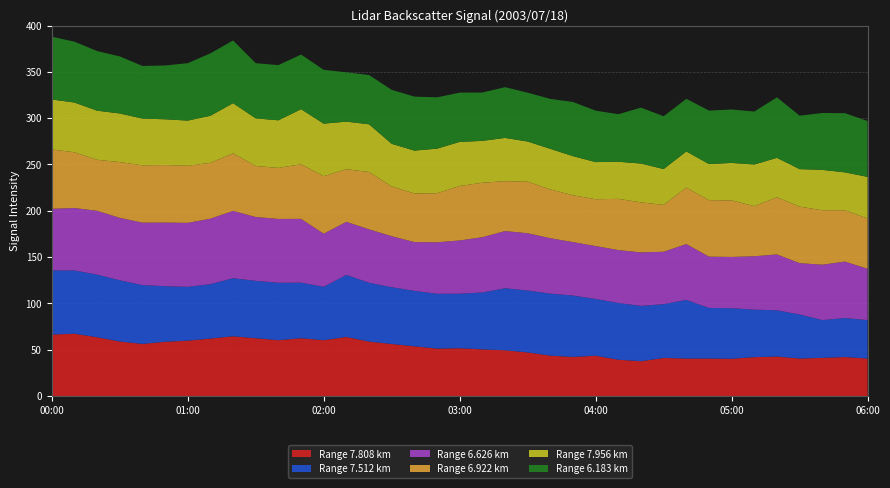

Reading left to right, transcribe all the data shown in this chart.

  7.808: 00:00=66.4	00:10=67.3	00:20=63.5	00:30=58.9	00:40=56.3	00:50=58.6	01:00=59.8	01:10=62.1	01:20=64.5	01:30=62.4	01:40=60.3	01:50=62.4	02:00=60.3	02:10=63.8	02:20=58.8	02:30=56.2	02:40=53.7	02:50=51.2	03:00=51.6	03:10=50.4	03:20=49.4	03:30=47.1	03:40=43.6	03:50=42.2	04:00=43.5	04:10=39.2	04:20=37.6	04:30=41.1	04:40=40.5	04:50=40.5	05:00=40.2	05:10=42.0	05:20=42.6	05:30=40.5	05:40=41.2	05:50=42.1	06:00=40.5
  7.512: 00:00=69.2	00:10=68.3	00:20=67.6	00:30=66.1	00:40=63.5	00:50=60.0	01:00=58.1	01:10=58.7	01:20=62.7	01:30=62.0	01:40=62.0	01:50=60.0	02:00=57.7	02:10=67.0	02:20=63.5	02:30=61.3	02:40=59.9	02:50=59.2	03:00=58.9	03:10=61.4	03:20=67.0	03:30=66.8	03:40=67.0	03:50=66.3	04:00=61.3	04:10=61.3	04:20=59.7	04:30=58.1	04:40=63.3	04:50=54.6	05:00=54.6	05:10=51.3	05:20=50.0	05:30=47.6	05:40=40.8	05:50=42.1	06:00=41.5
  6.626: 00:00=66.6	00:10=67.4	00:20=68.9	00:30=67.4	00:40=67.4	00:50=68.7	01:00=69.1	01:10=70.7	01:20=72.7	01:30=68.9	01:40=68.9	01:50=68.9	02:00=57.3	02:10=57.3	02:20=57.7	02:30=55.1	02:40=52.6	02:50=55.6	03:00=57.5	03:10=59.7	03:20=61.7	03:30=61.9	03:40=59.8	03:50=57.7	04:00=57.1	04:10=57.1	04:20=57.8	04:30=56.6	04:40=60.3	04:50=55.4	05:00=55.4	05:10=57.6	05:20=60.3	05:30=55.4	05:40=59.8	05:50=61.0	06:00=55.4
  6.922: 00:00=64.0	00:10=60.2	00:20=55.1	00:30=60.2	00:40=61.9	00:50=62.1	01:00=61.6	01:10=60.3	01:20=62.1	01:30=55.1	01:40=55.1	01:50=59.0	02:00=62.1	02:10=56.8	02:20=61.9	02:30=53.7	02:40=52.6	02:50=52.9	03:00=58.8	03:10=58.8	03:20=53.9	03:30=55.6	03:40=52.7	03:50=50.6	04:00=50.6	04:10=55.3	04:20=54.0	04:30=50.6	04:40=61.0	04:50=61.0	05:00=61.0	05:10=54.2	05:20=61.7	05:30=61.0	05:40=58.8	05:50=55.4	06:00=54.3
  7.956: 00:00=54.0	00:10=53.7	00:20=53.0	00:30=52.5	00:40=50.5	00:50=49.4	01:00=48.8	01:10=50.8	01:20=54.2	01:30=51.4	01:40=51.4	01:50=59.4	02:00=56.7	02:10=51.4	02:20=51.5	02:30=46.0	02:40=46.2	02:50=48.2	03:00=47.6	03:10=45.2	03:20=46.7	03:30=43.4	03:40=43.8	03:50=42.2	04:00=40.1	04:10=40.1	04:20=41.9	04:30=38.7	04:40=39.0	04:50=39.0	05:00=40.5	05:10=44.9	05:20=42.6	05:30=40.5	05:40=43.6	05:50=40.9	06:00=44.9
  6.183: 00:00=67.8	00:10=65.7	00:20=64.4	00:30=61.6	00:40=56.8	00:50=58.1	01:00=62.0	01:10=67.4	01:20=67.7	01:30=59.6	01:40=59.6	01:50=59.0	02:00=58.1	02:10=53.2	02:20=53.2	02:30=58.3	02:40=58.3	02:50=55.4	03:00=53.2	03:10=52.2	03:20=54.8	03:30=52.7	03:40=53.9	03:50=58.5	04:00=55.5	04:10=51.3	04:20=60.4	04:30=57.0	04:40=56.8	04:50=57.7	05:00=57.7	05:10=57.2	05:20=65.3	05:30=57.7	05:40=61.4	05:50=63.9	06:00=60.3